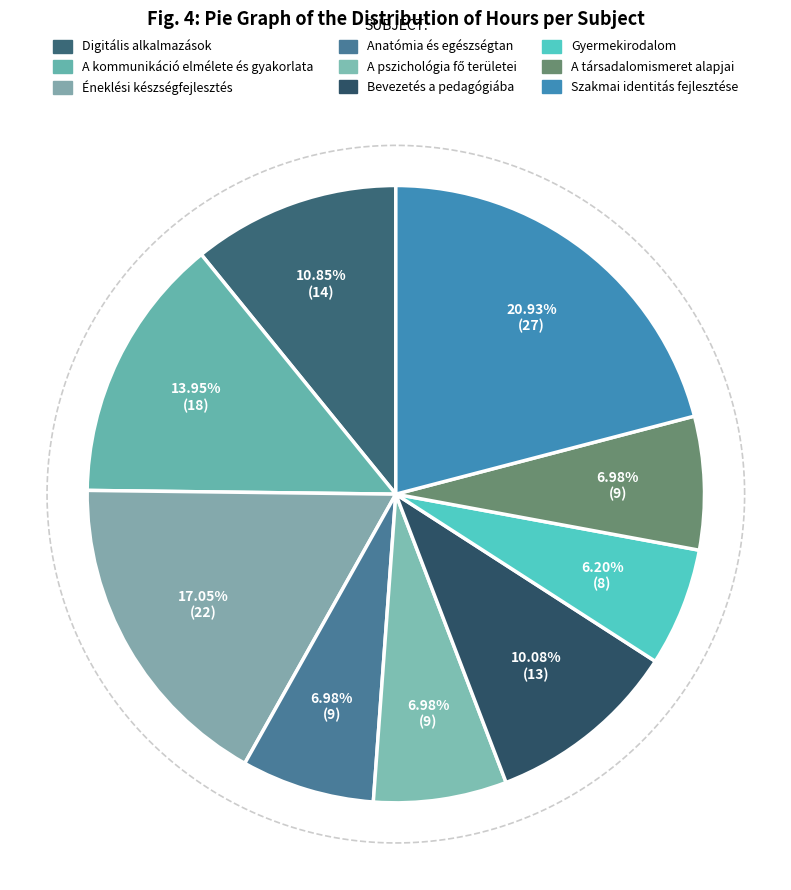

Combined, what portion of the pie is Szakmai identitás fejlesztése and A társadalomismeret alapjai?

27.9%